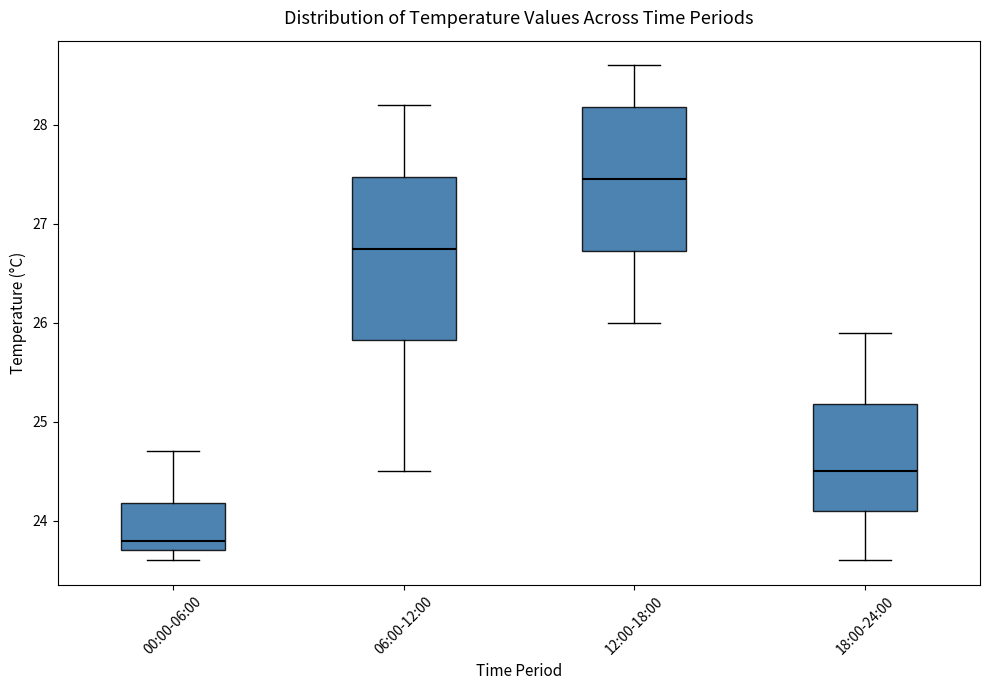

Where is the lower edge of the box for 18:00-24:00 on the y-axis? The values are not printed on the chart, so give them approximately, as read against the axis.

24.1